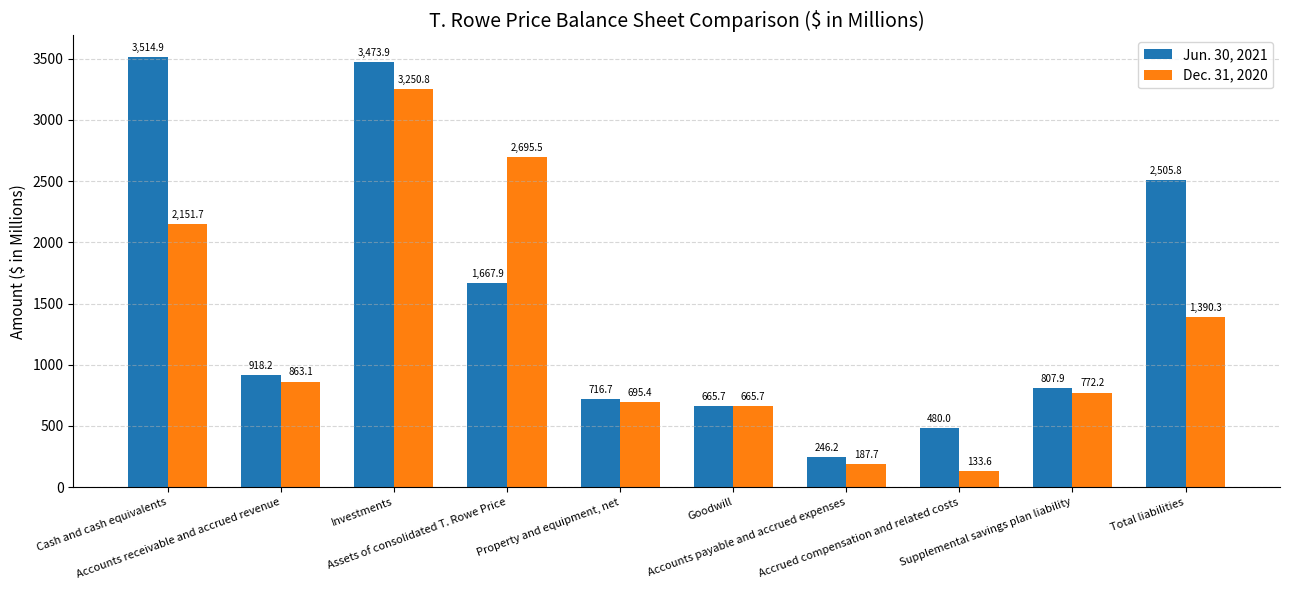

Reading left to right, list all the values displayed in this chart.

Jun. 30, 2021: Cash and cash equivalents=3514.9	Accounts receivable and accrued revenue=918.2	Investments=3473.9	Assets of consolidated T. Rowe Price=1667.9	Property and equipment, net=716.7	Goodwill=665.7	Accounts payable and accrued expenses=246.2	Accrued compensation and related costs=480.0	Supplemental savings plan liability=807.9	Total liabilities=2505.8
Dec. 31, 2020: Cash and cash equivalents=2151.7	Accounts receivable and accrued revenue=863.1	Investments=3250.8	Assets of consolidated T. Rowe Price=2695.5	Property and equipment, net=695.4	Goodwill=665.7	Accounts payable and accrued expenses=187.7	Accrued compensation and related costs=133.6	Supplemental savings plan liability=772.2	Total liabilities=1390.3